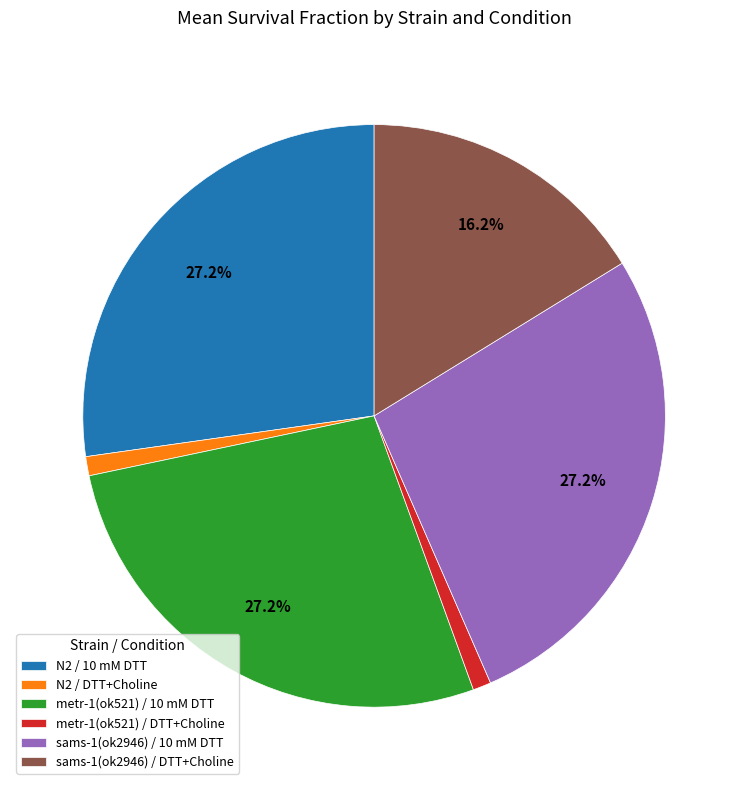

To the nearest percent, what portion does sams-1(ok2946) / 10 mM DTT represent?

27%